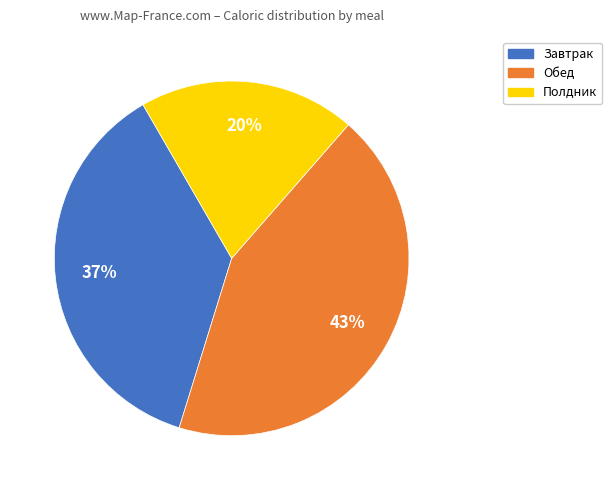

To the nearest percent, what is the average slice percentage?

33%